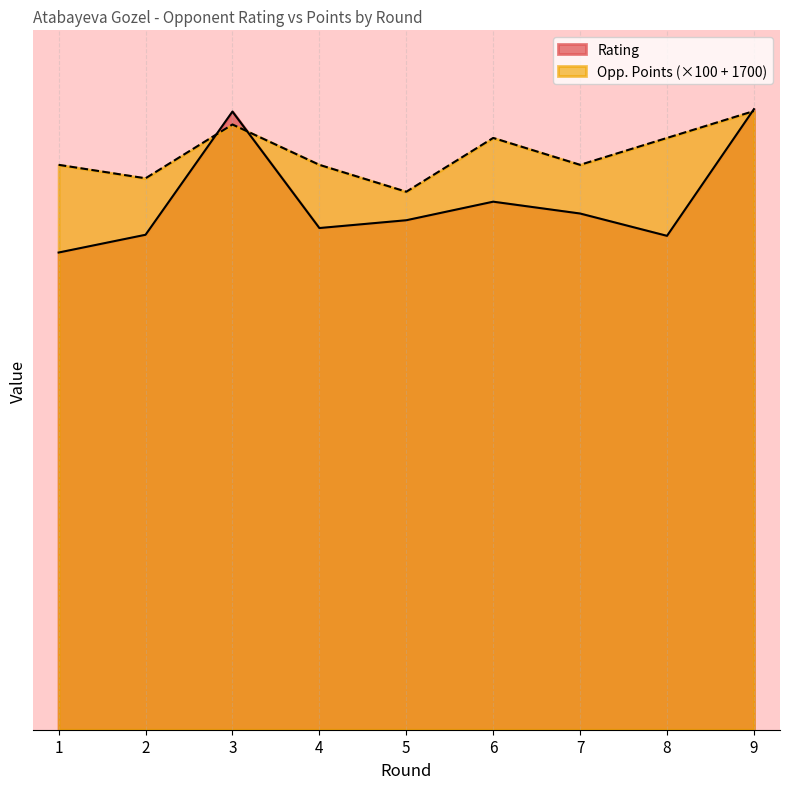

Rank the series by their average value, from lowest to highest.

Rating, Opp. Points (×100 + 1700)